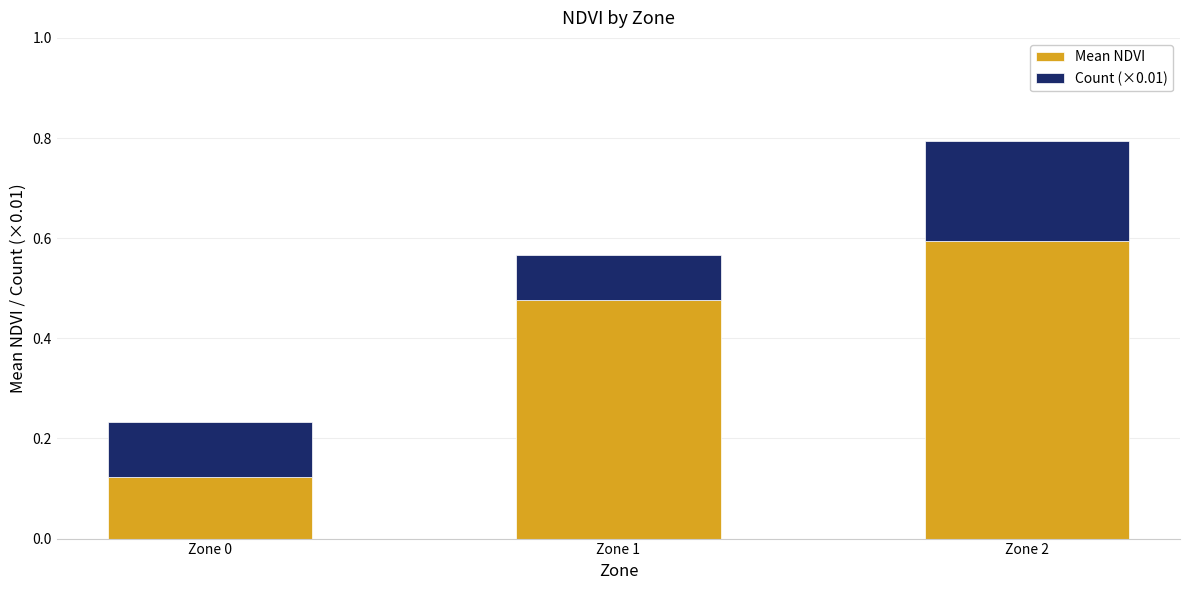

At which category is the sum across all series the highest?

Zone 2